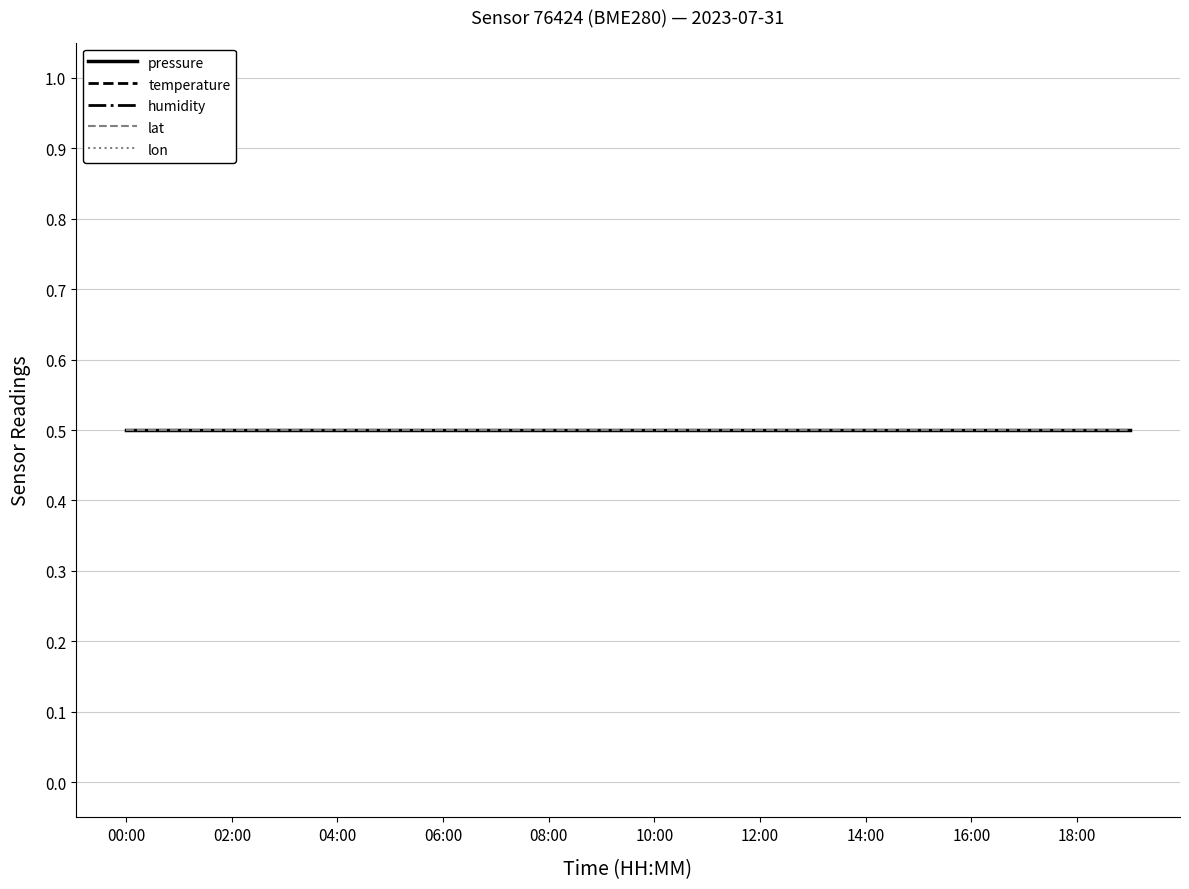

The value of pressure at 18:00 is 22554.7. True or false?

False